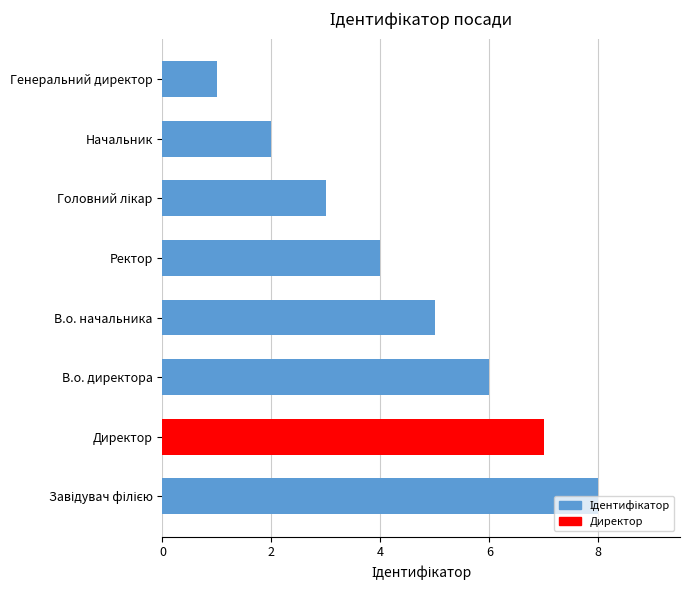

The value at Директор is 7. True or false?

True